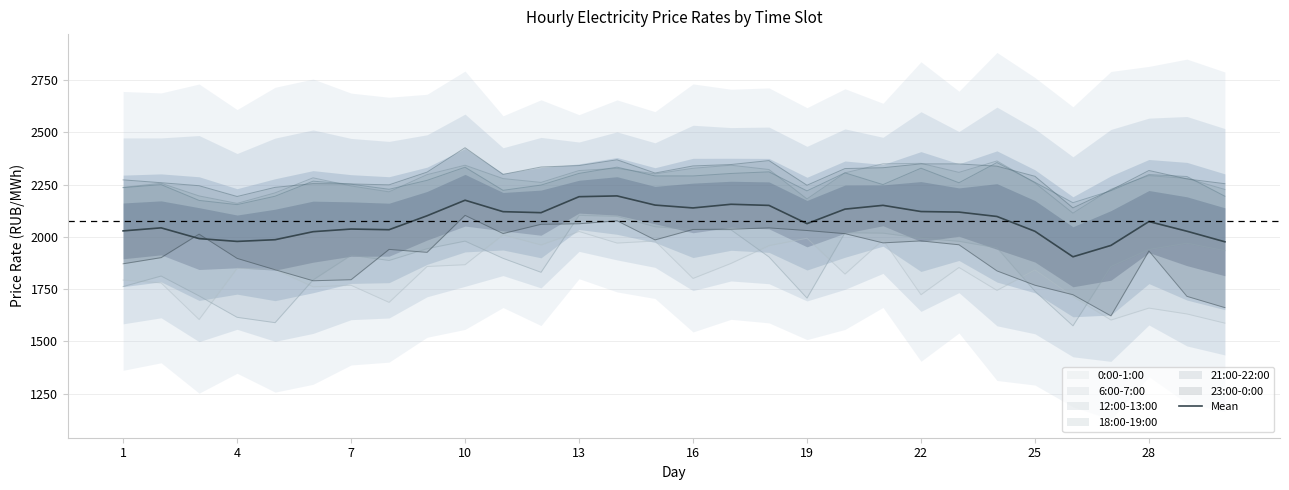

Between 11 and 7, which is larger?

11